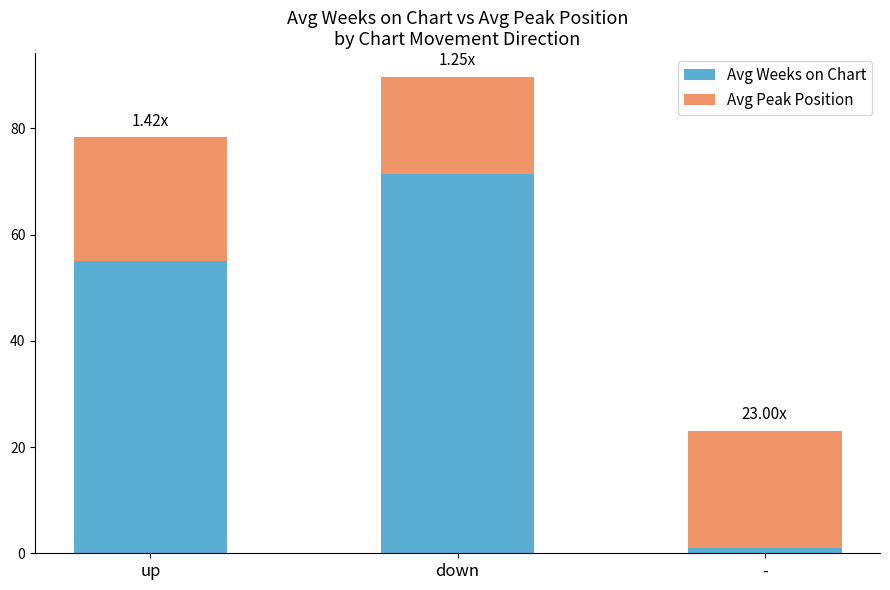

Where is Avg Weeks on Chart nearest to the value 36?

up